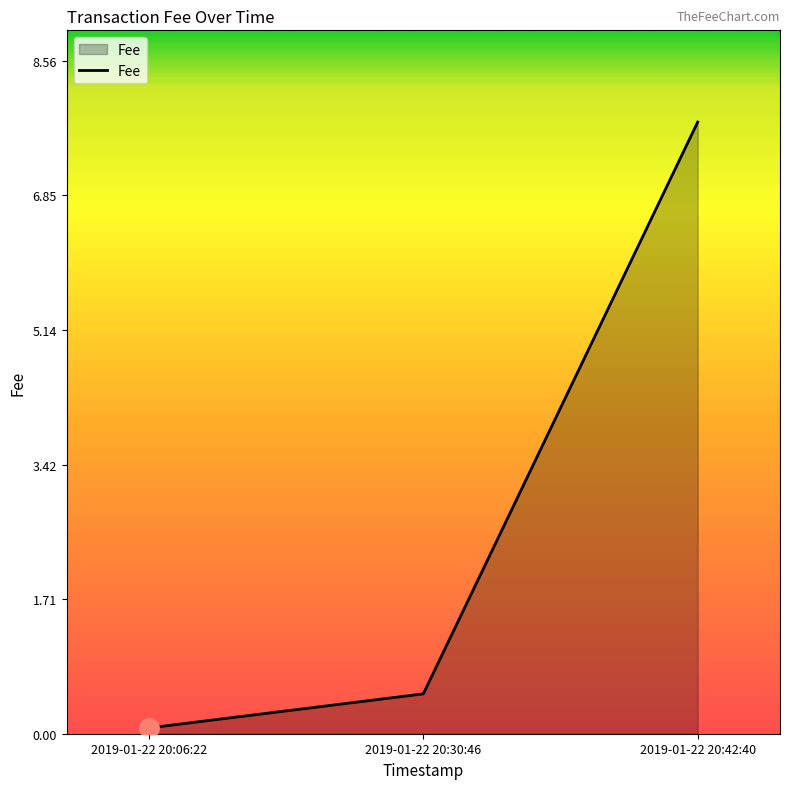

What is the change in value from 2019-01-22 20:06:22 to 2019-01-22 20:30:46?

+0.4